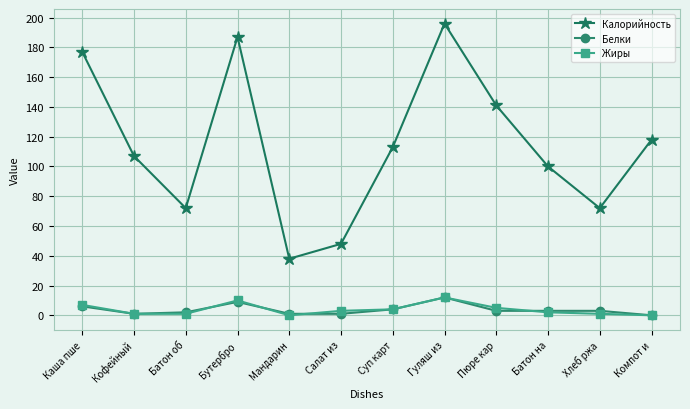

Where is Белки nearest to the value 6?

Каша пше